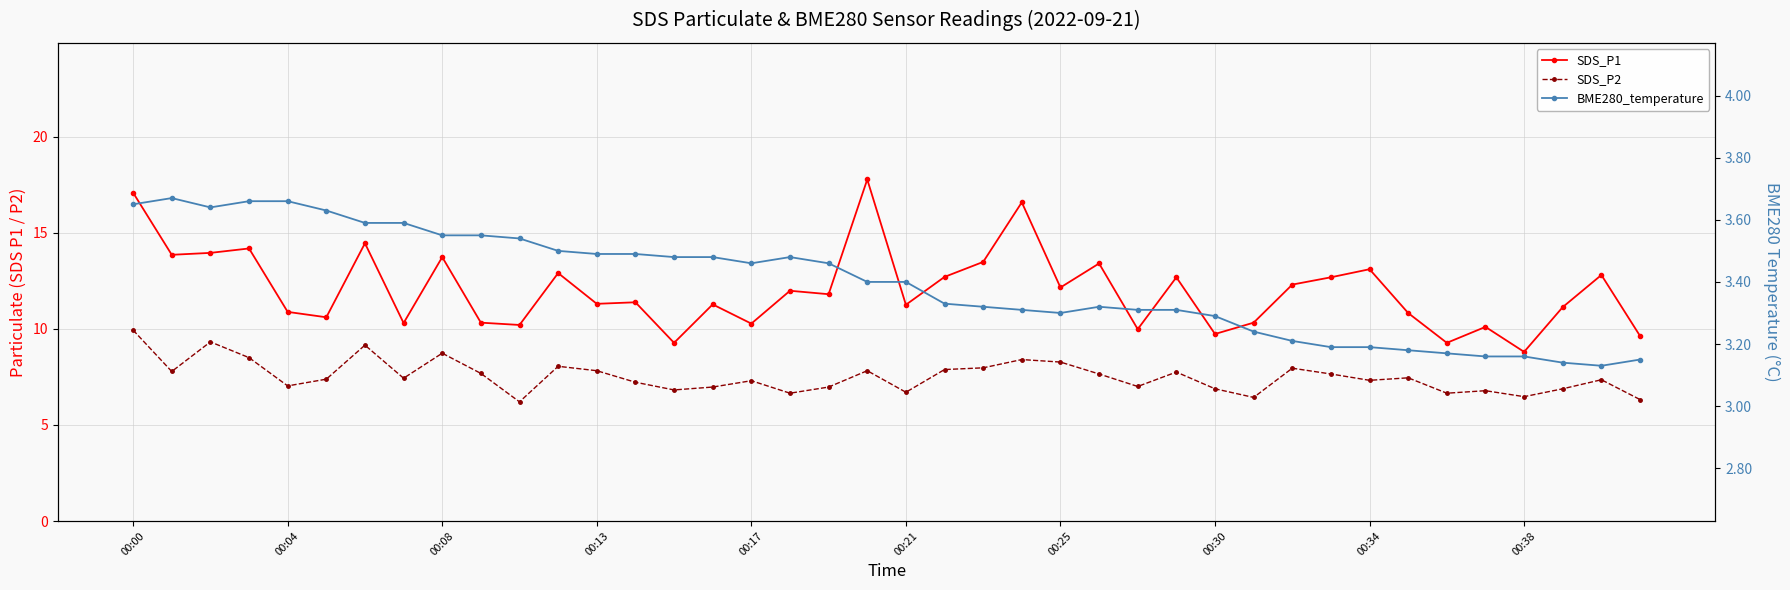

Which series has the largest range (max minus min)?

SDS_P1